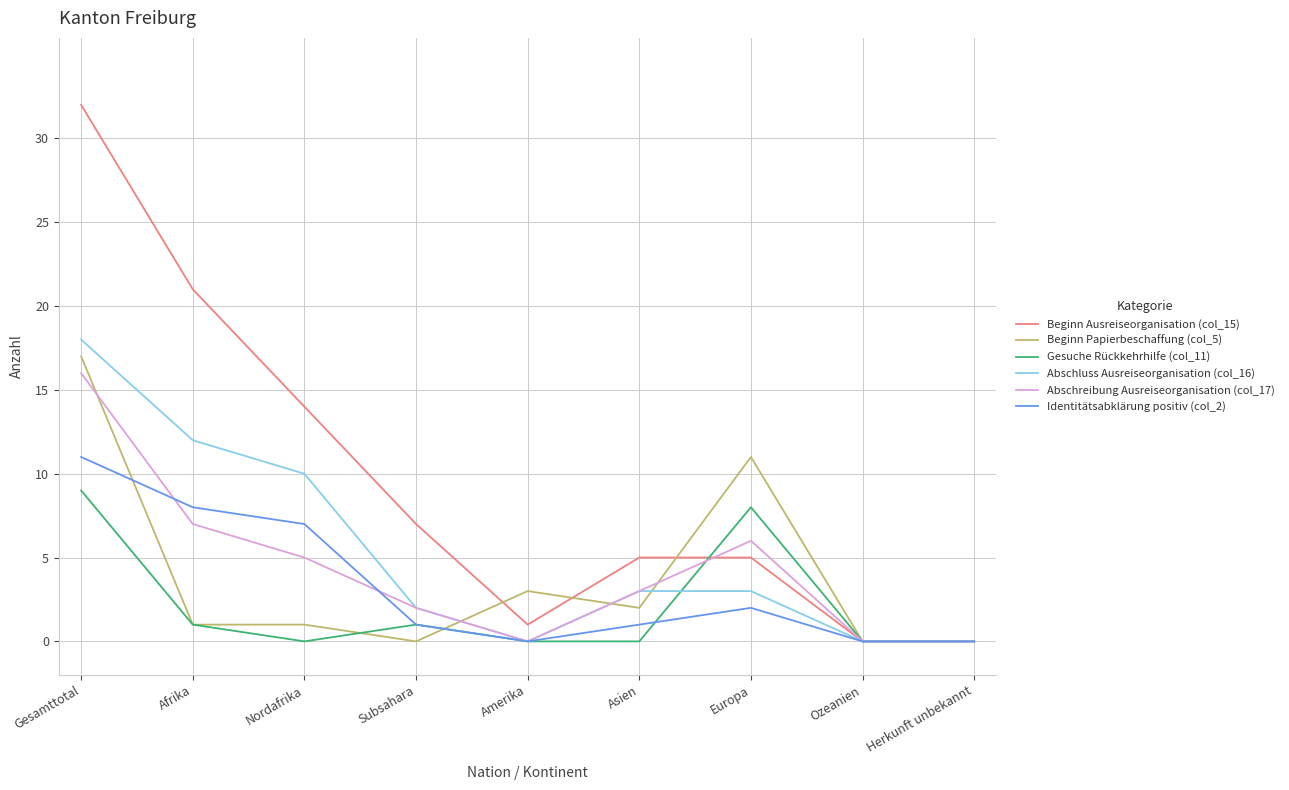

List the series in order of their peak value, highest first.

Beginn Ausreiseorganisation (col_15), Abschluss Ausreiseorganisation (col_16), Beginn Papierbeschaffung (col_5), Abschreibung Ausreiseorganisation (col_17), Identitätsabklärung positiv (col_2), Gesuche Rückkehrhilfe (col_11)